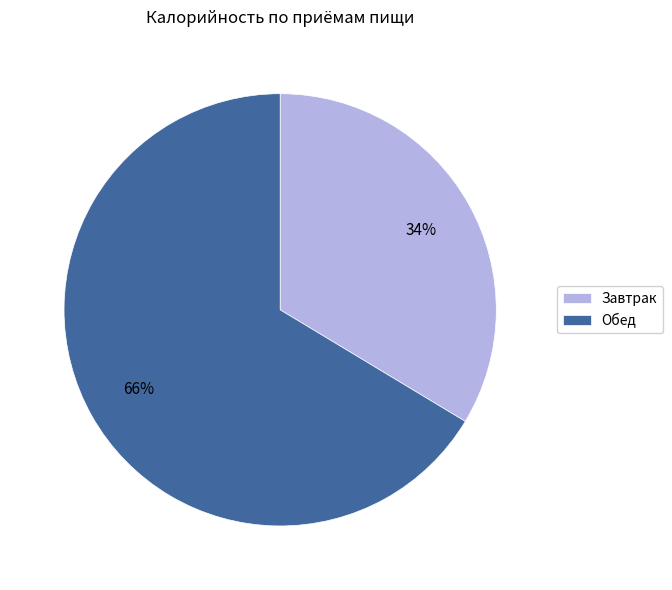

Between Завтрак and Обед, which is larger?

Обед